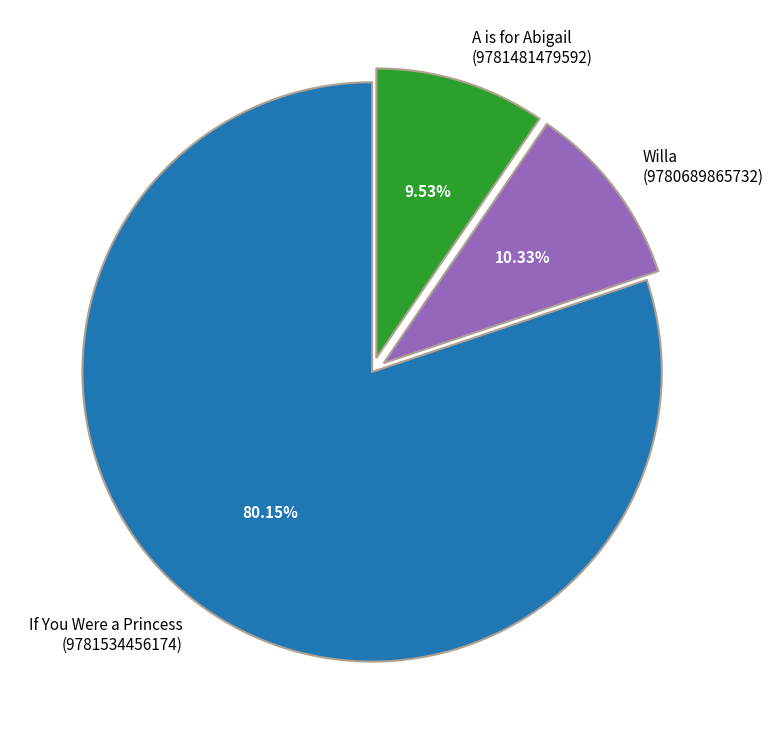

Between If You Were a Princess (9781534456174) and Willa (9780689865732), which is larger?

If You Were a Princess (9781534456174)